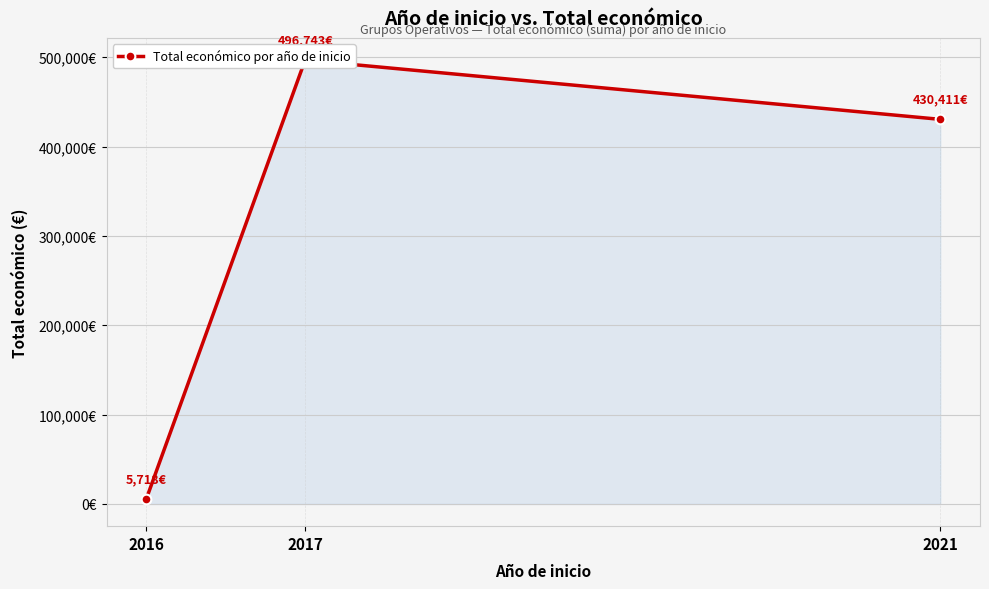

Reading left to right, list all the values displayed in this chart.

5718	496743	430411